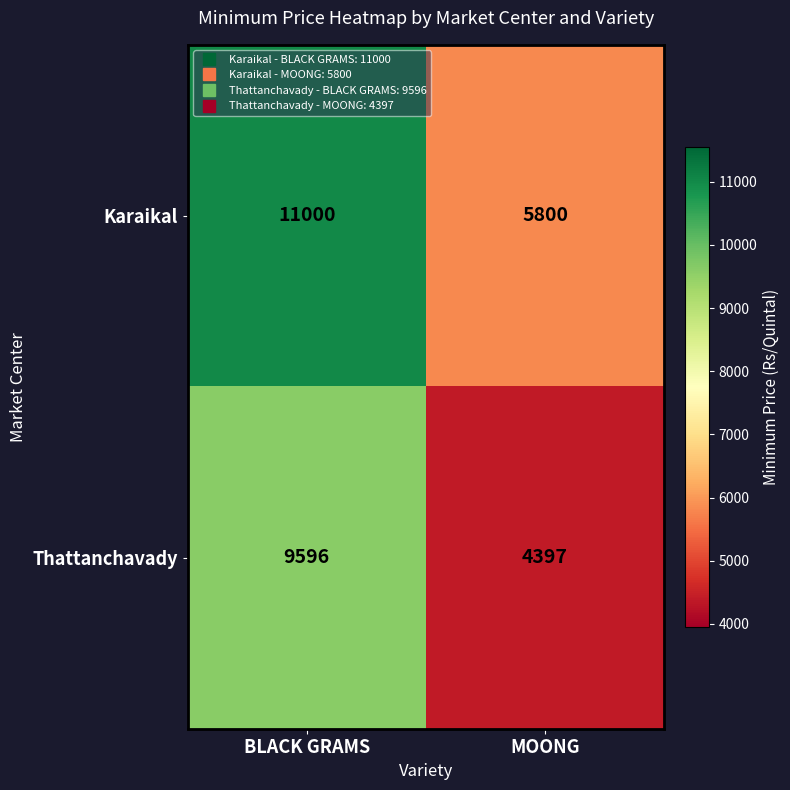

How many data points does each series have?

2